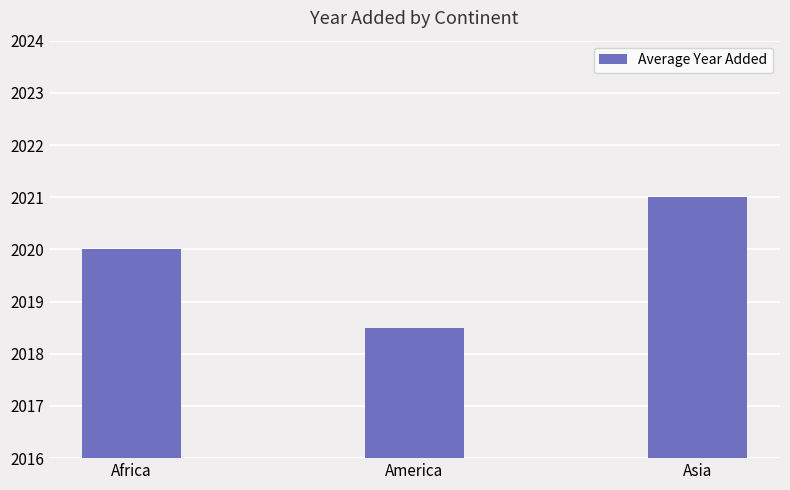

Reading right to left, what are all the values shown in this chart?

Asia=2021.0	America=2018.5	Africa=2020.0